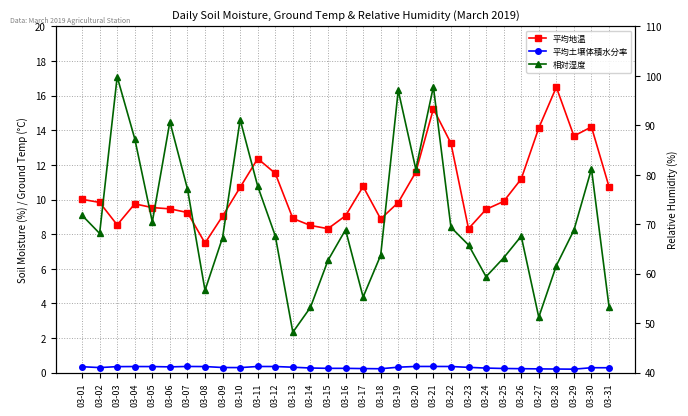

Is it true that 相対湿度 equals 97.8 at 03-21?

True